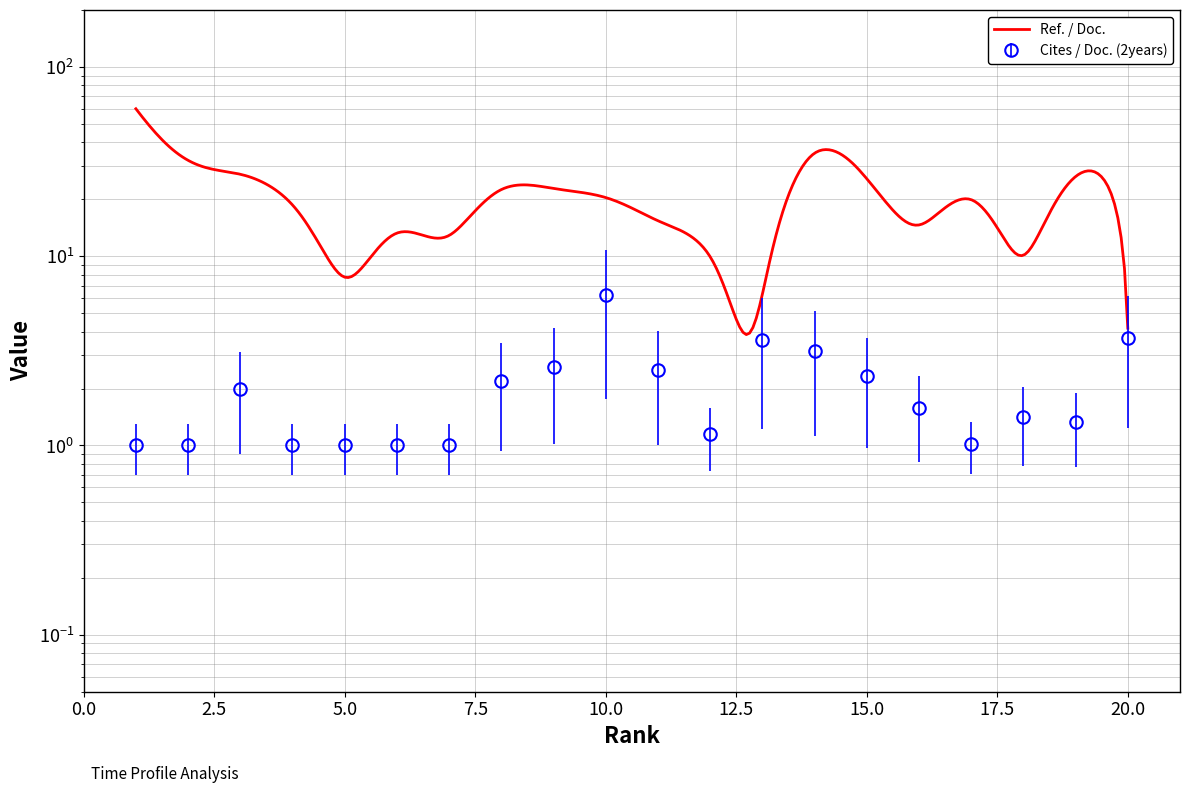

Reading left to right, transcribe all the data shown in this chart.

1.0	1.0	2.0	1.0	1.0	1.0	1.0	2.2	2.6	6.3	2.5	1.1	3.6	3.1	2.3	1.6	1.0	1.4	1.3	3.7